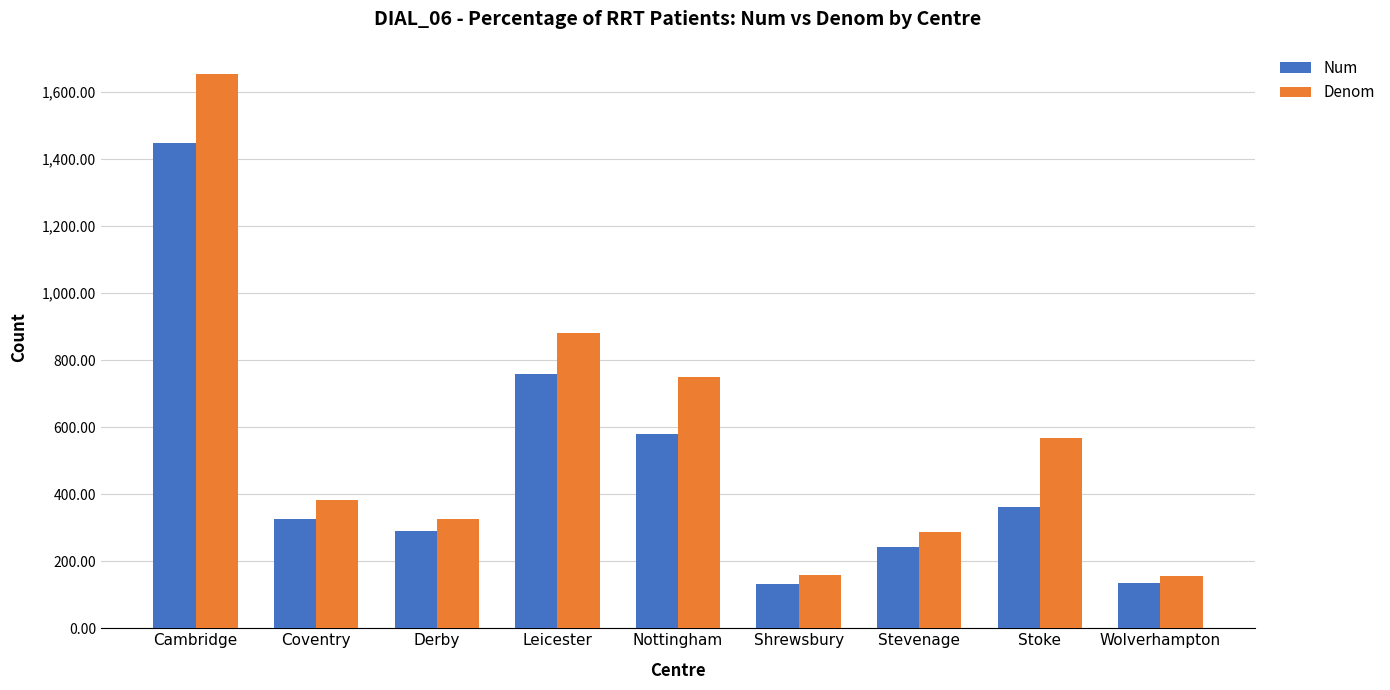

At which label is Num closest to 790?

Leicester